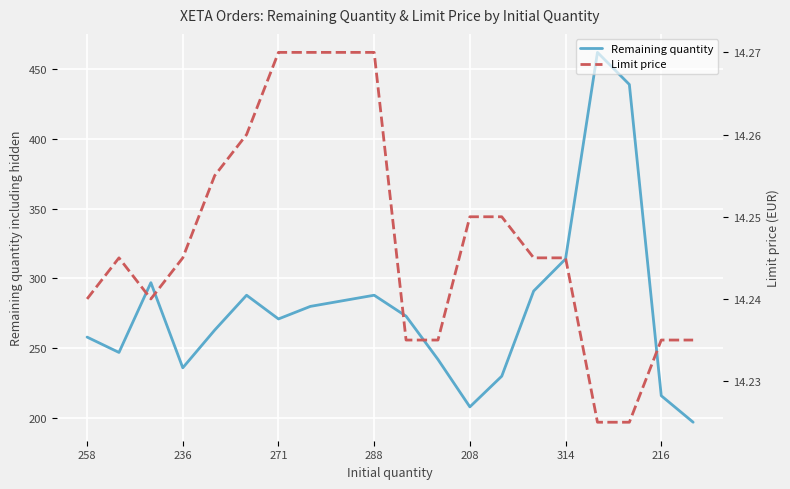

What is the approximate value of Limit price at 10?

14.2